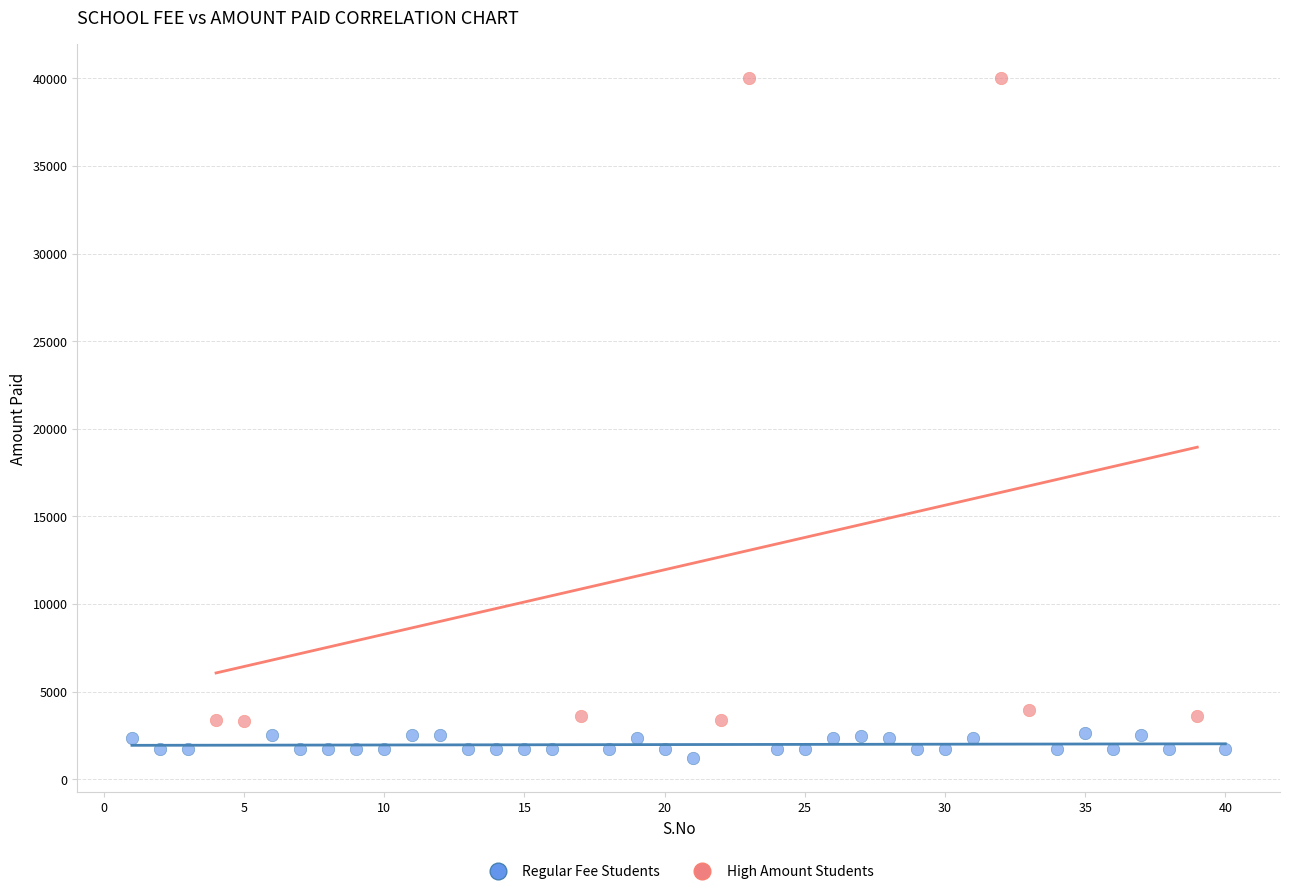

Which series has the largest Y range (max minus min)?

High Amount Students